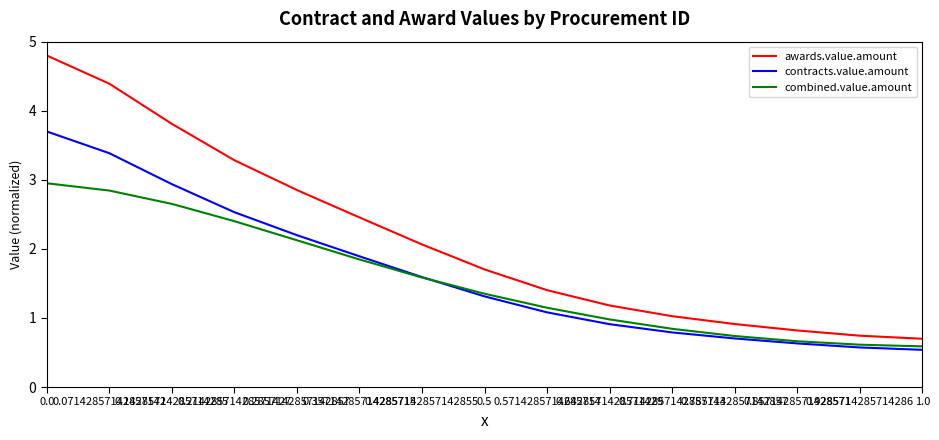

True or false: awards.value.amount and contracts.value.amount intersect in this chart.

False